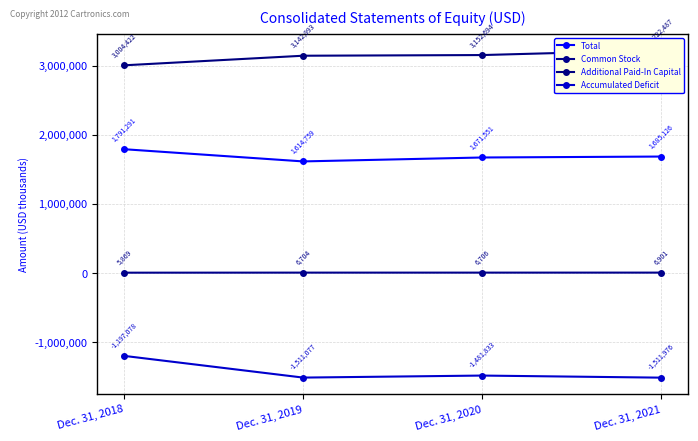

Between Dec. 31, 2018 and Dec. 31, 2020, which is larger?

Dec. 31, 2018